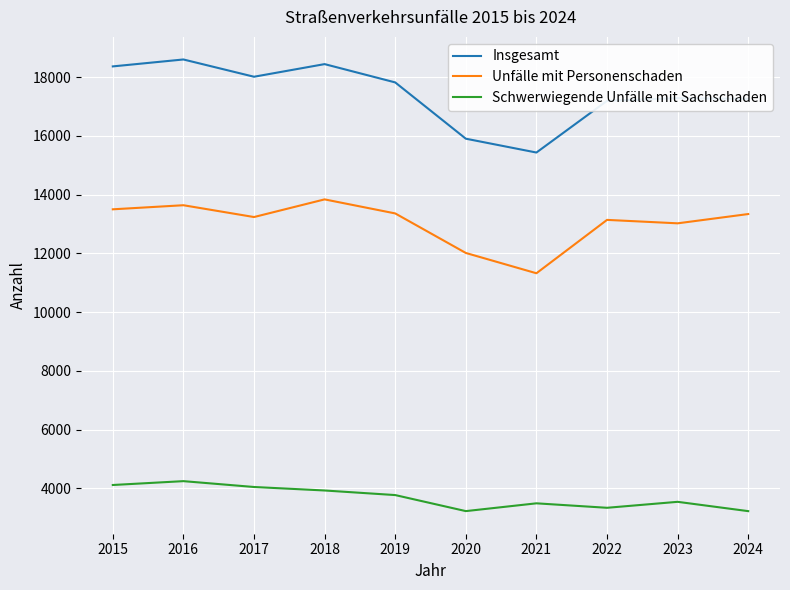

Which series has the largest range (max minus min)?

Insgesamt